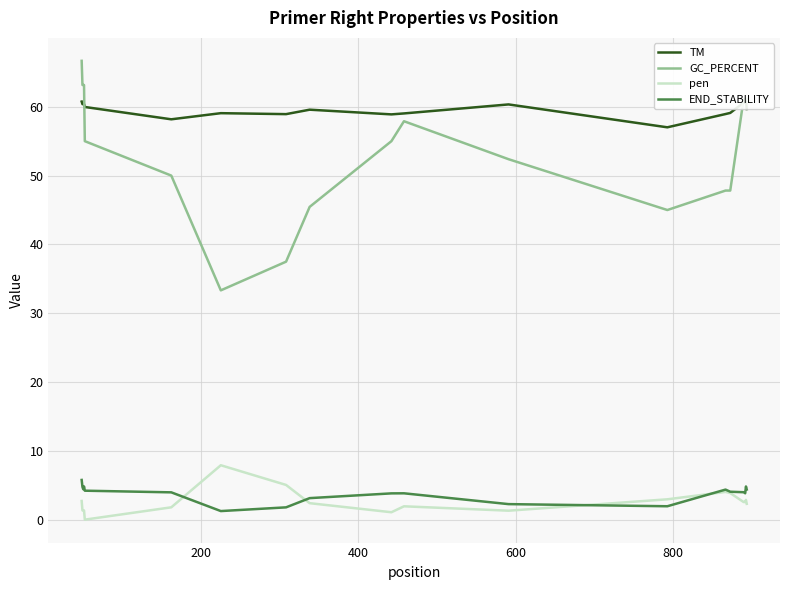

True or false: GC_PERCENT and END_STABILITY intersect in this chart.

False